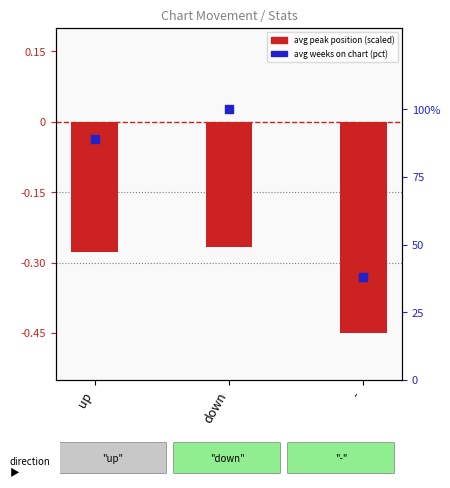

Which series has the largest total across all categories?

avg weeks on chart (percentile)